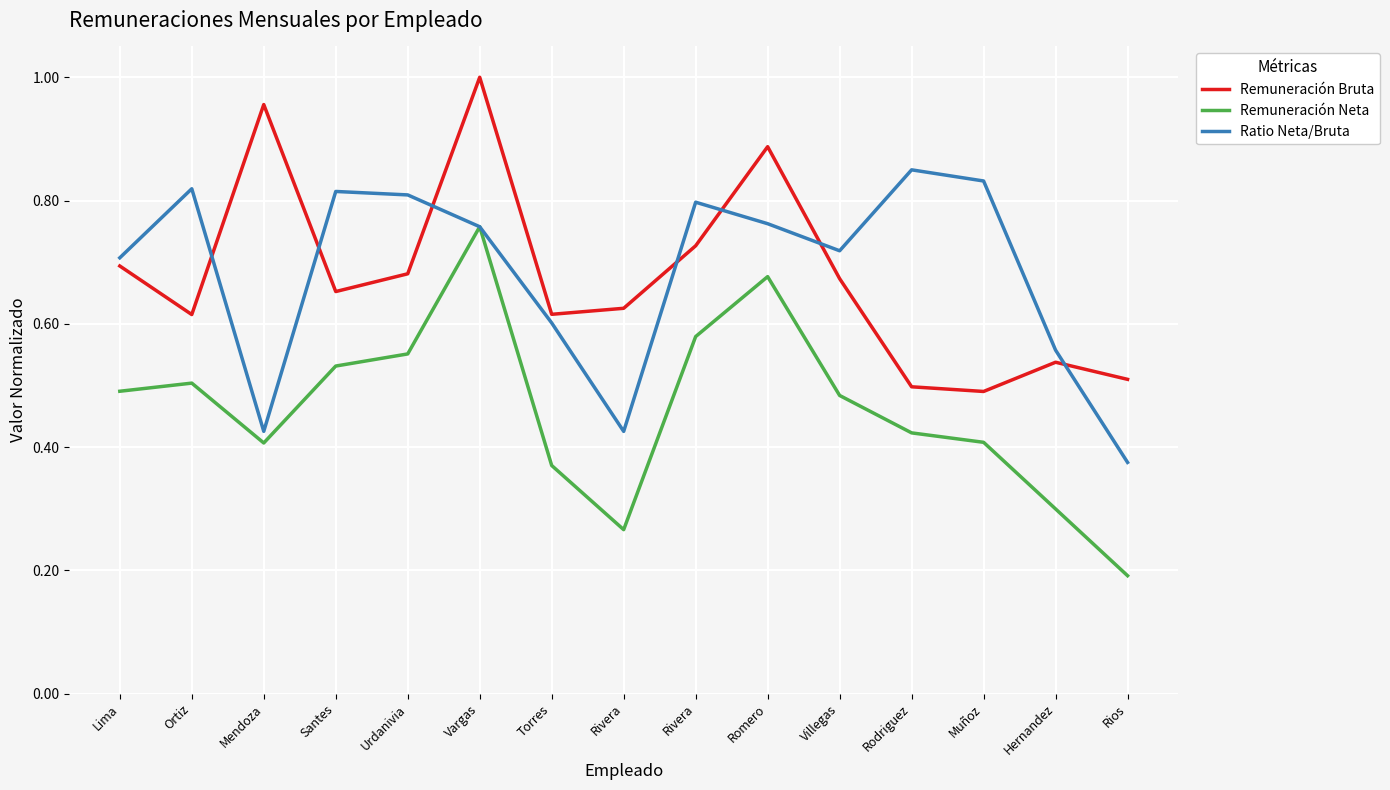

Which label corresponds to the largest value in the chart?

Vargas